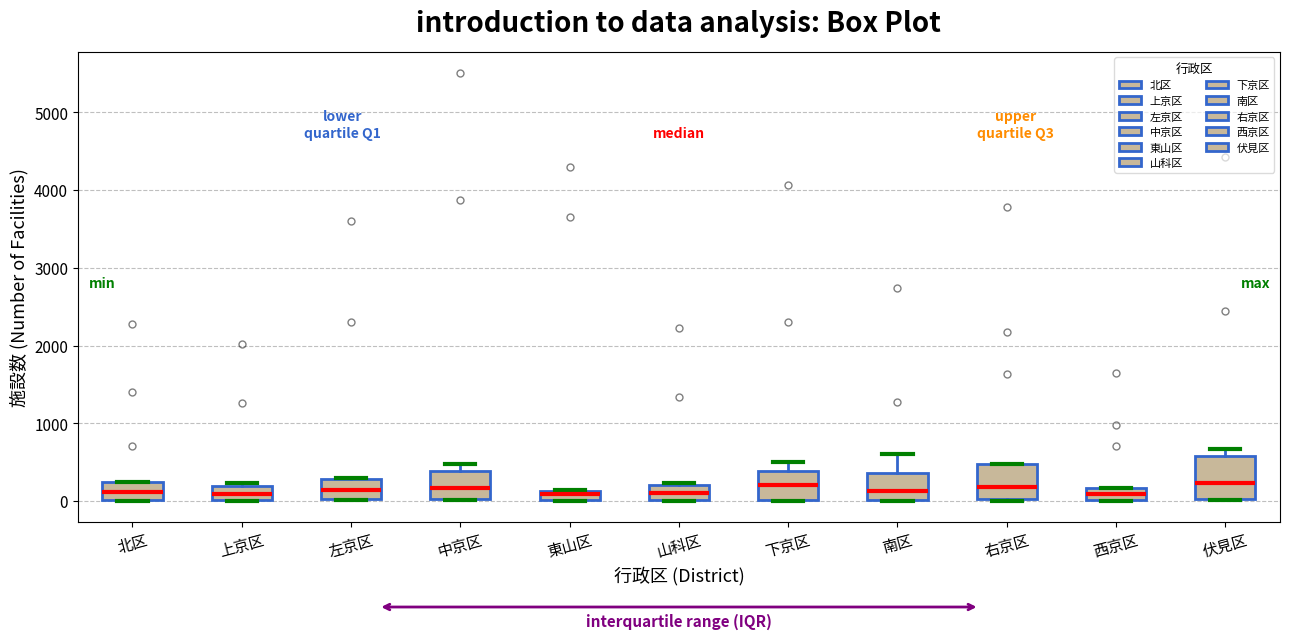

Where is the lower edge of the box for 北区 on the y-axis? The values are not printed on the chart, so give them approximately, as read against the axis.

0